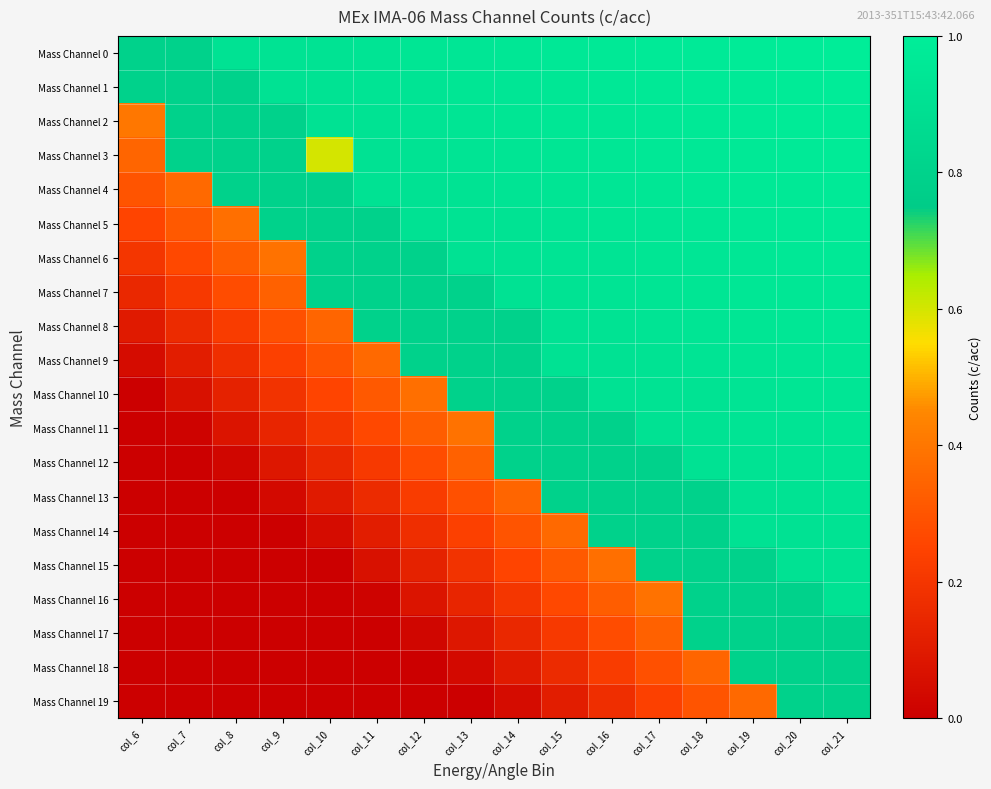

Count the number of data series in this chart.

20